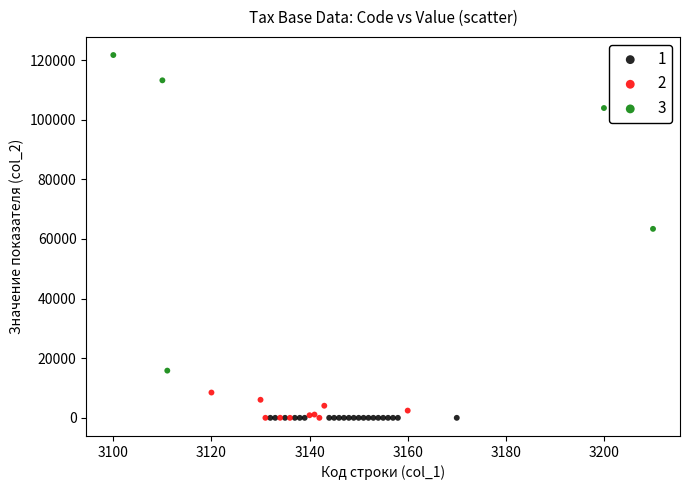

Which series reaches the maximum Y coordinate?

3